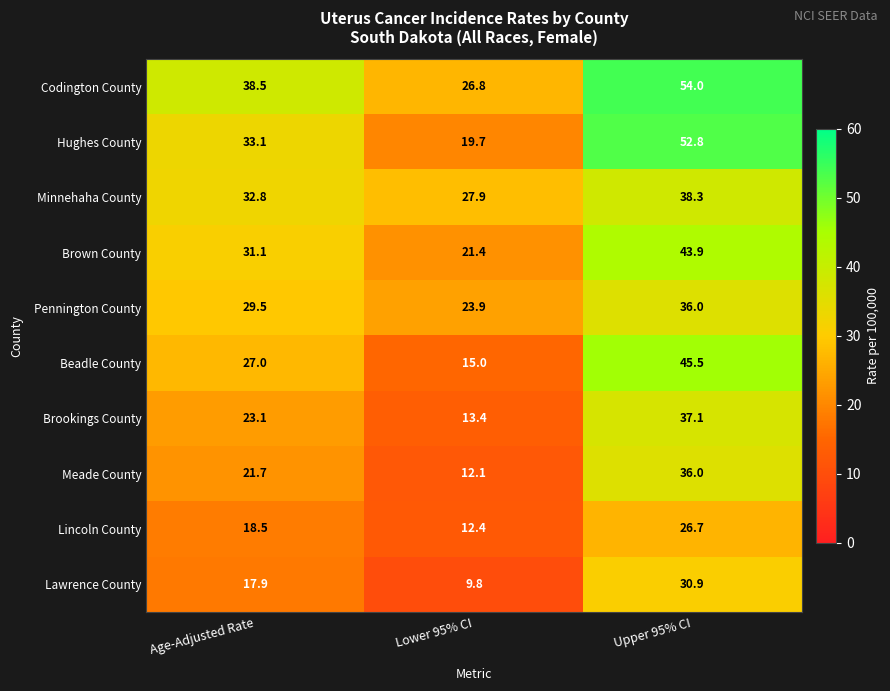

At which category is the sum across all series the highest?

Upper 95% CI